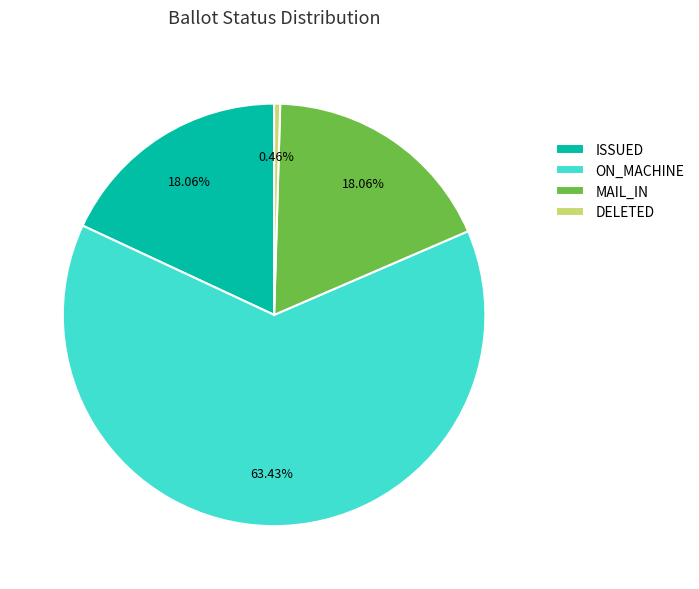

Combined, do MAIL_IN and ON_MACHINE account for over 50%?

Yes